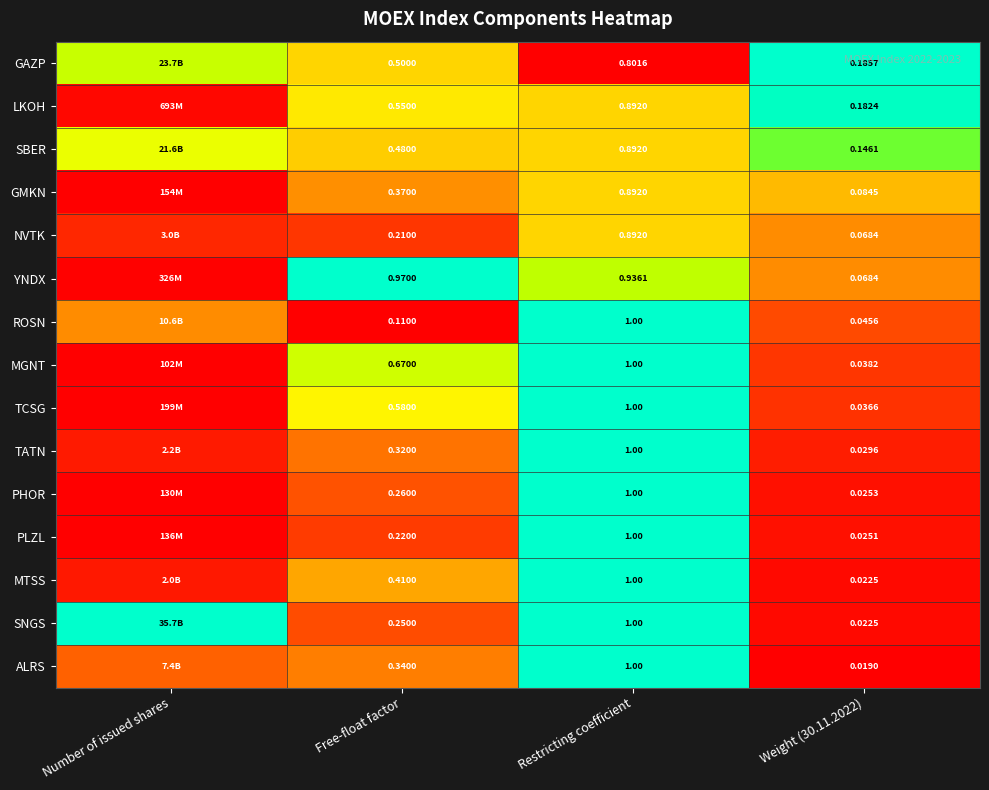

At how many categories does at least one series exceed 0?

4